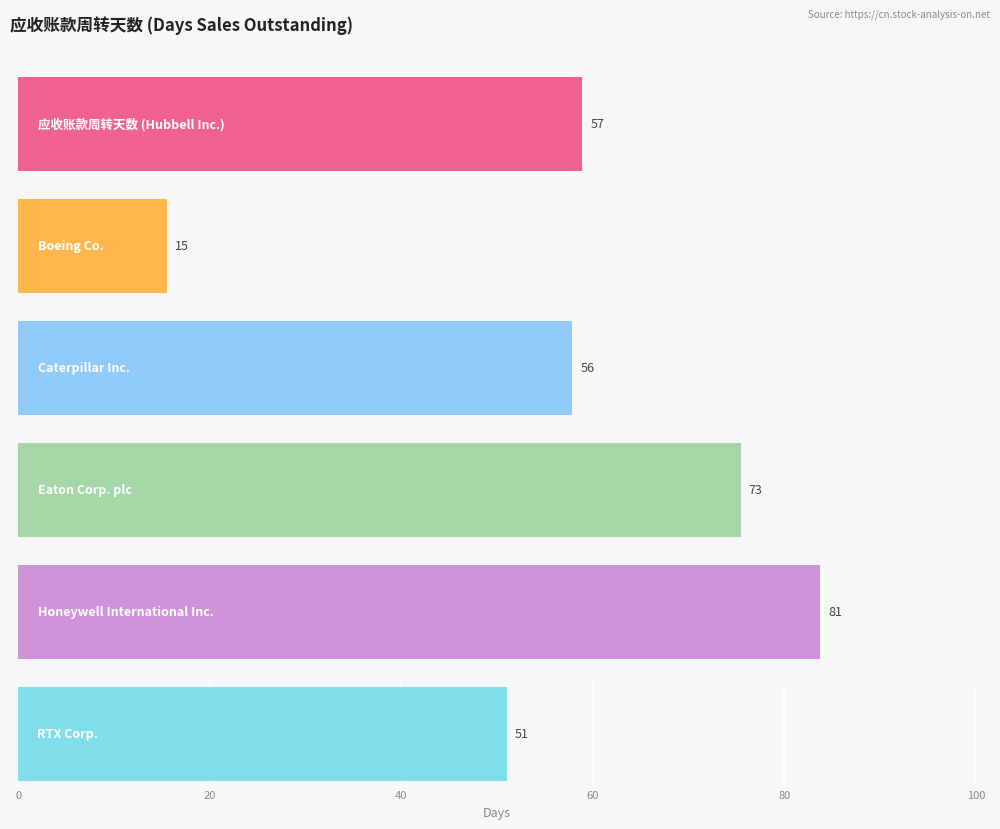

The 应收账款周转天数 (Hubbell Inc.) series shows 59 at 2021-12-31. True or false?

True